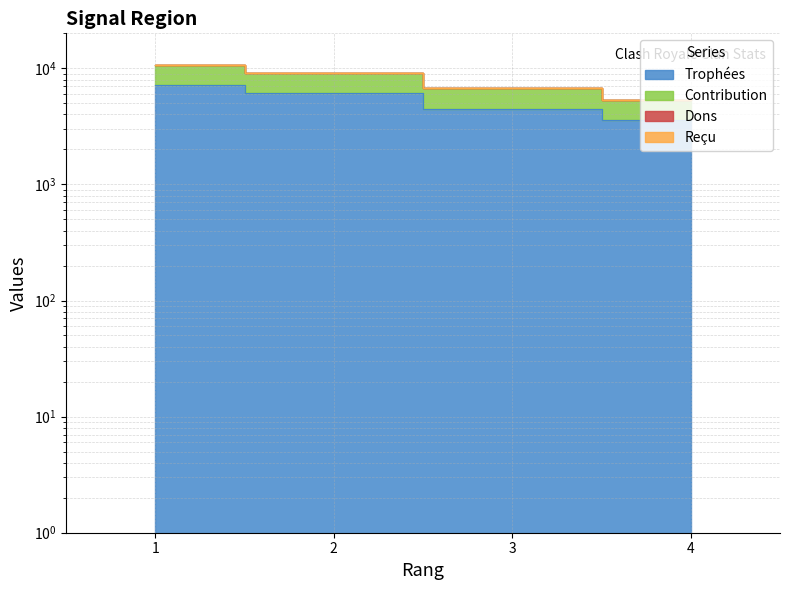

What is the sum of all Trophées values?

21289